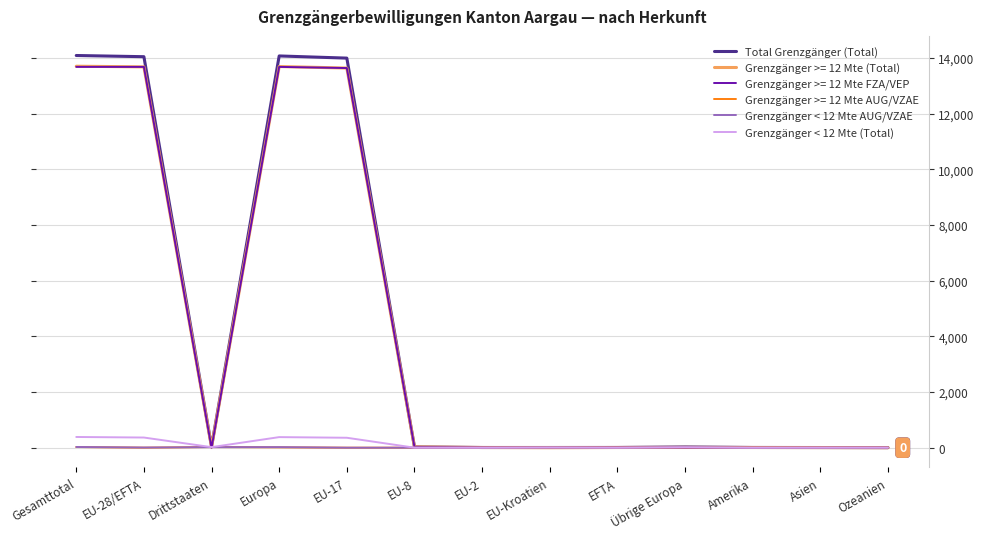

What is the sum of all Grenzgänger < 12 Mte AUG/VZAE values?

99